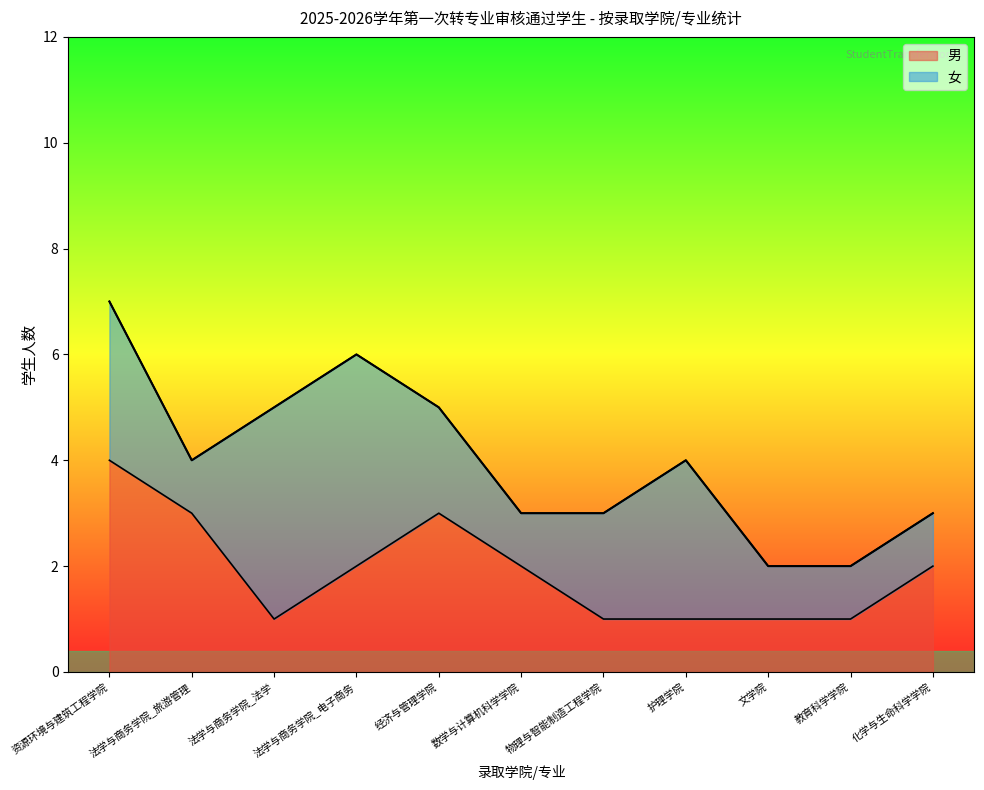

What is the value of the 8th point from the left?

1